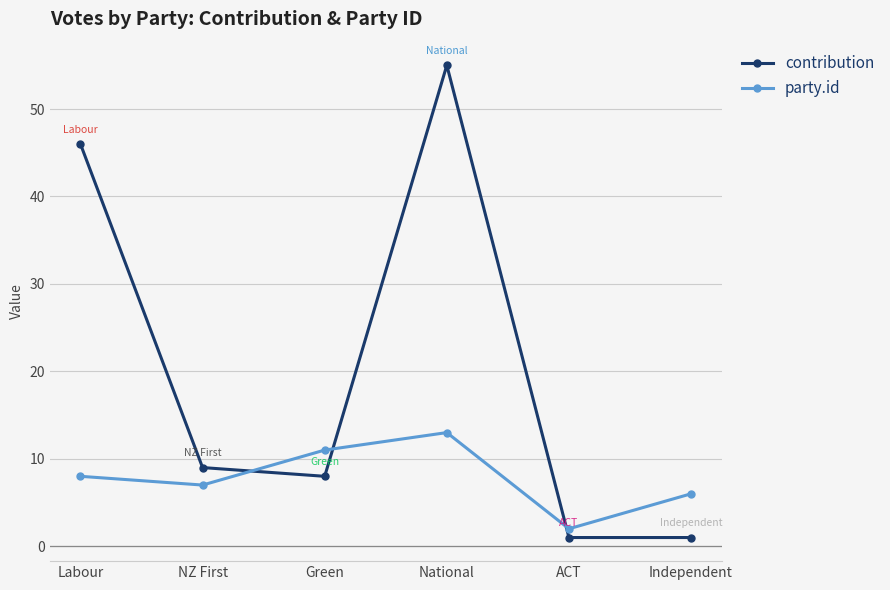

What is the average value of the party.id series?

8